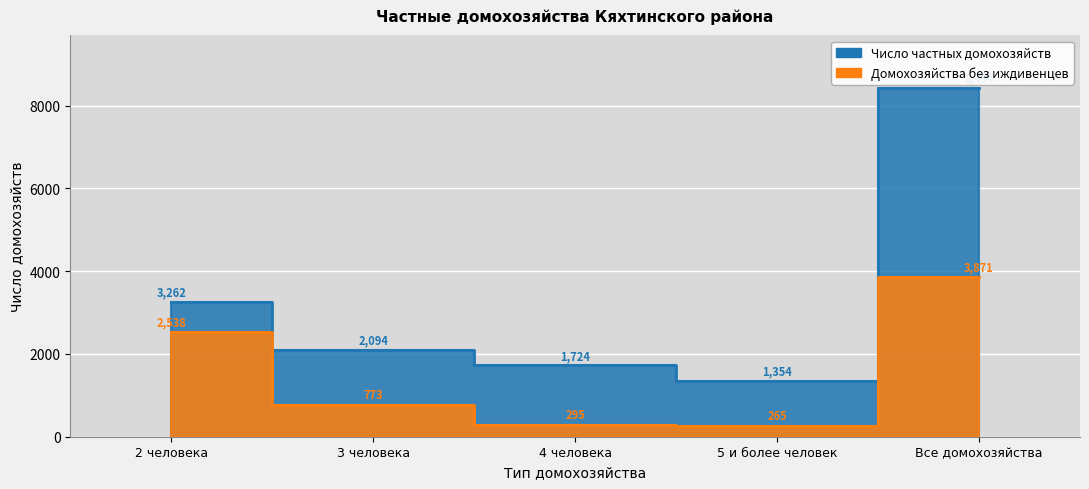

True or false: Число частных домохозяйств and Домохозяйства без иждивенцев cross at least once.

False